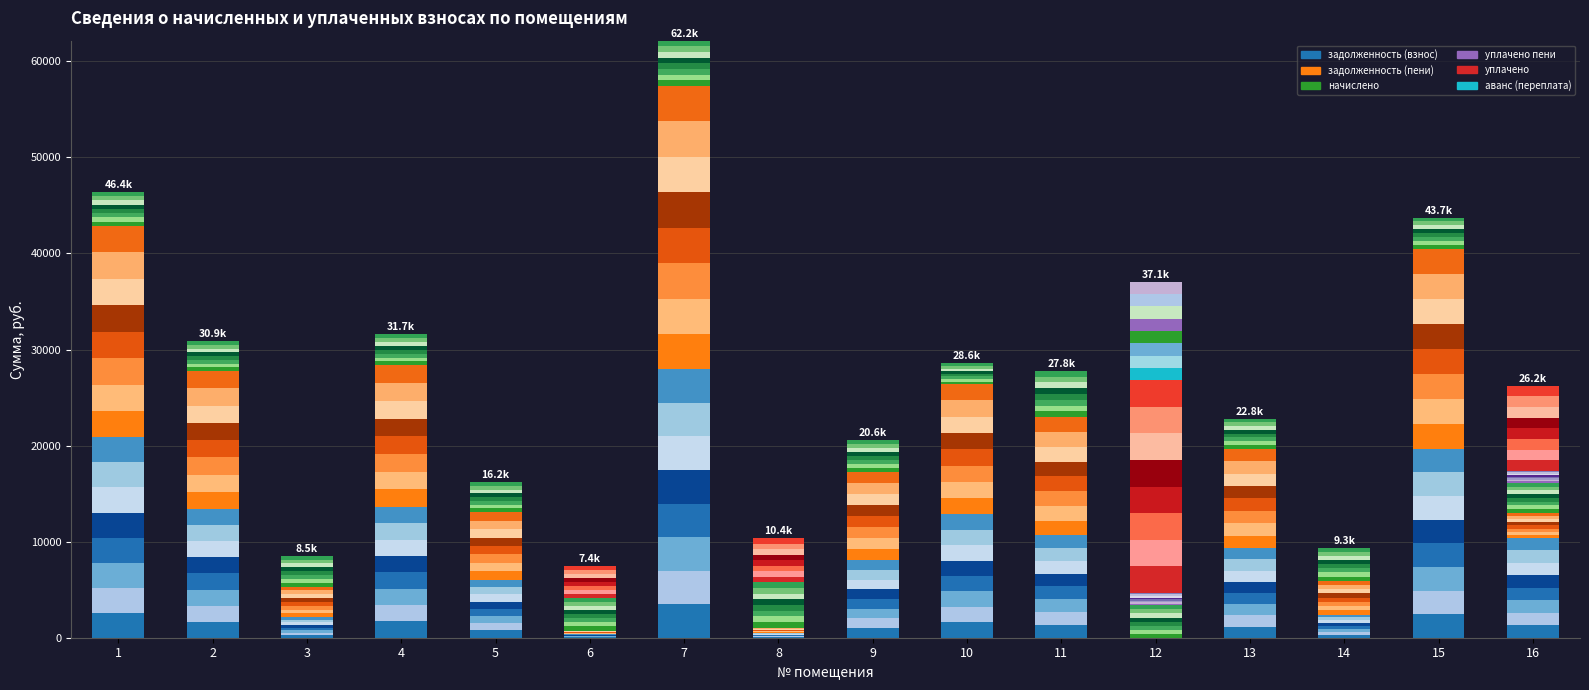

At how many categories does at least one series exceed 3151?

1